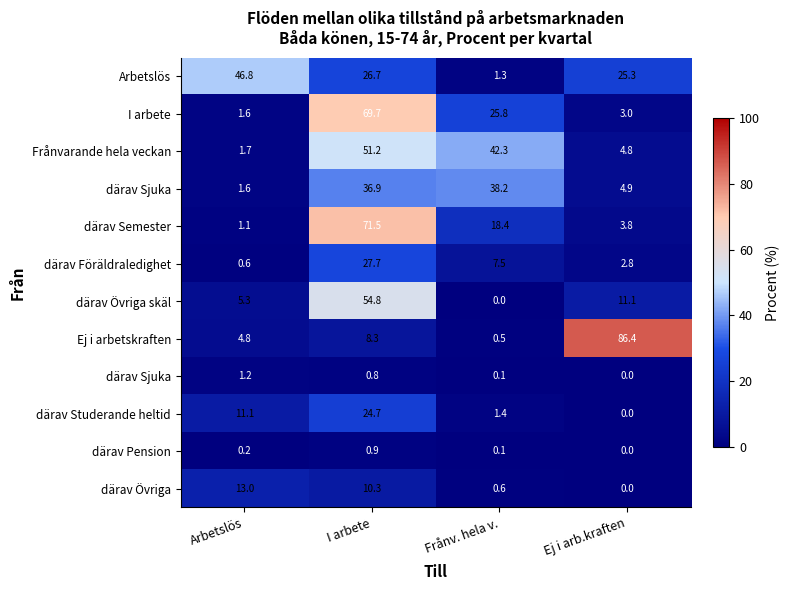

What is the total value across all series at Ej i arb.kraften?

142.1